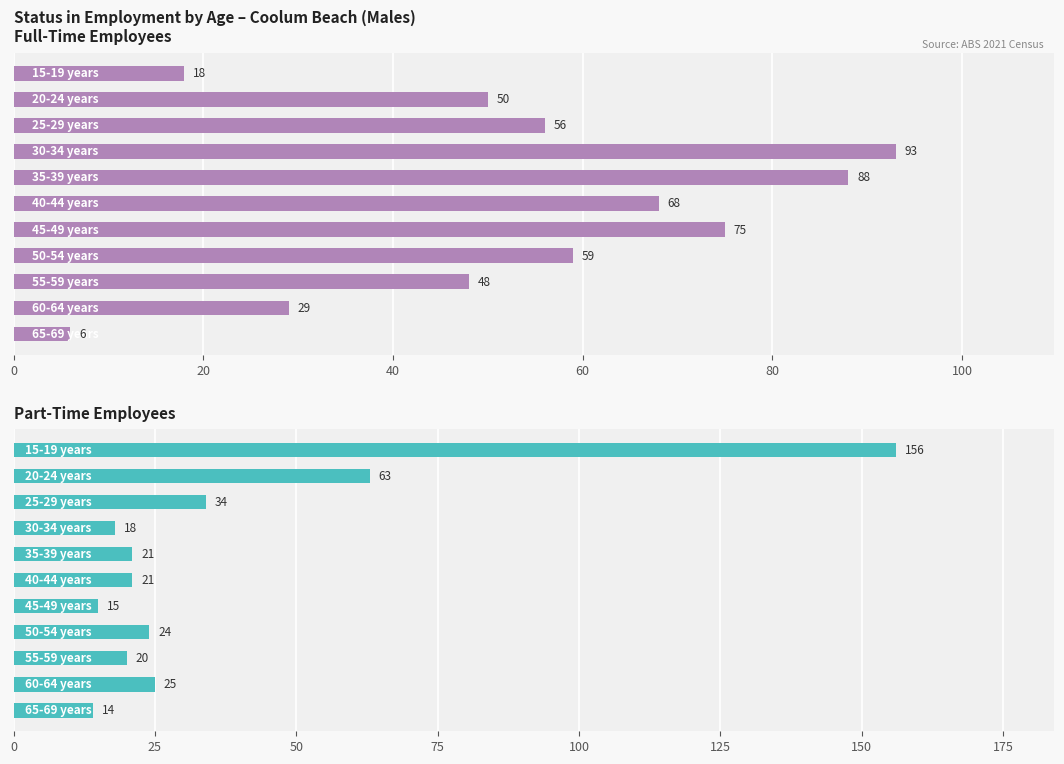

True or false: Employee (Full-Time) has a value of 26 at 60.

False